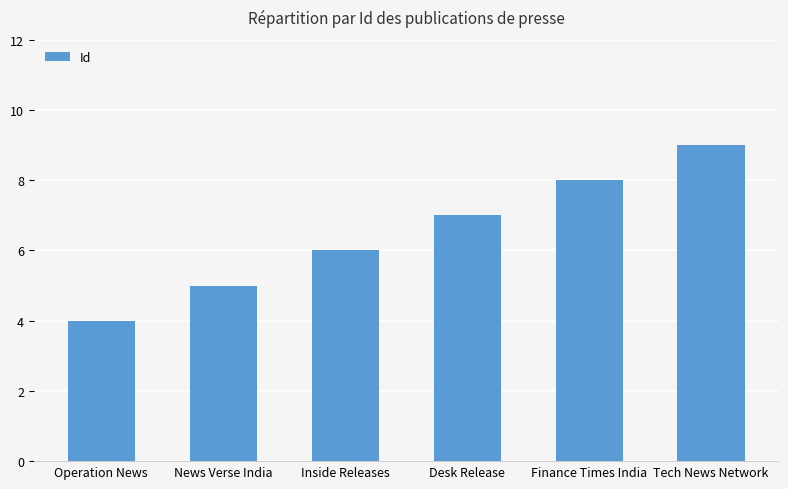

Count the number of categories in the chart.

6